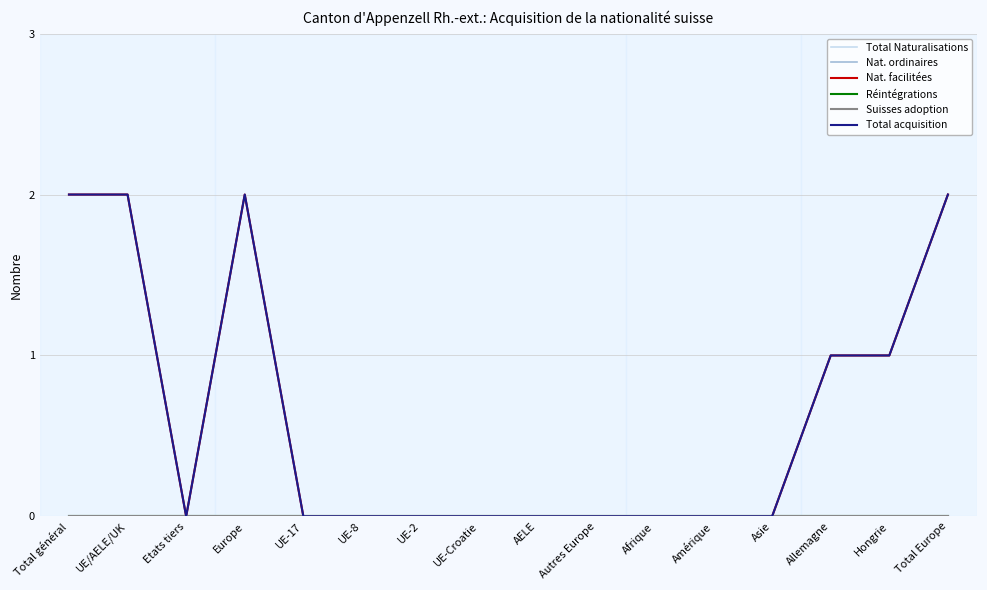

Does the chart have visible grid lines?

Yes